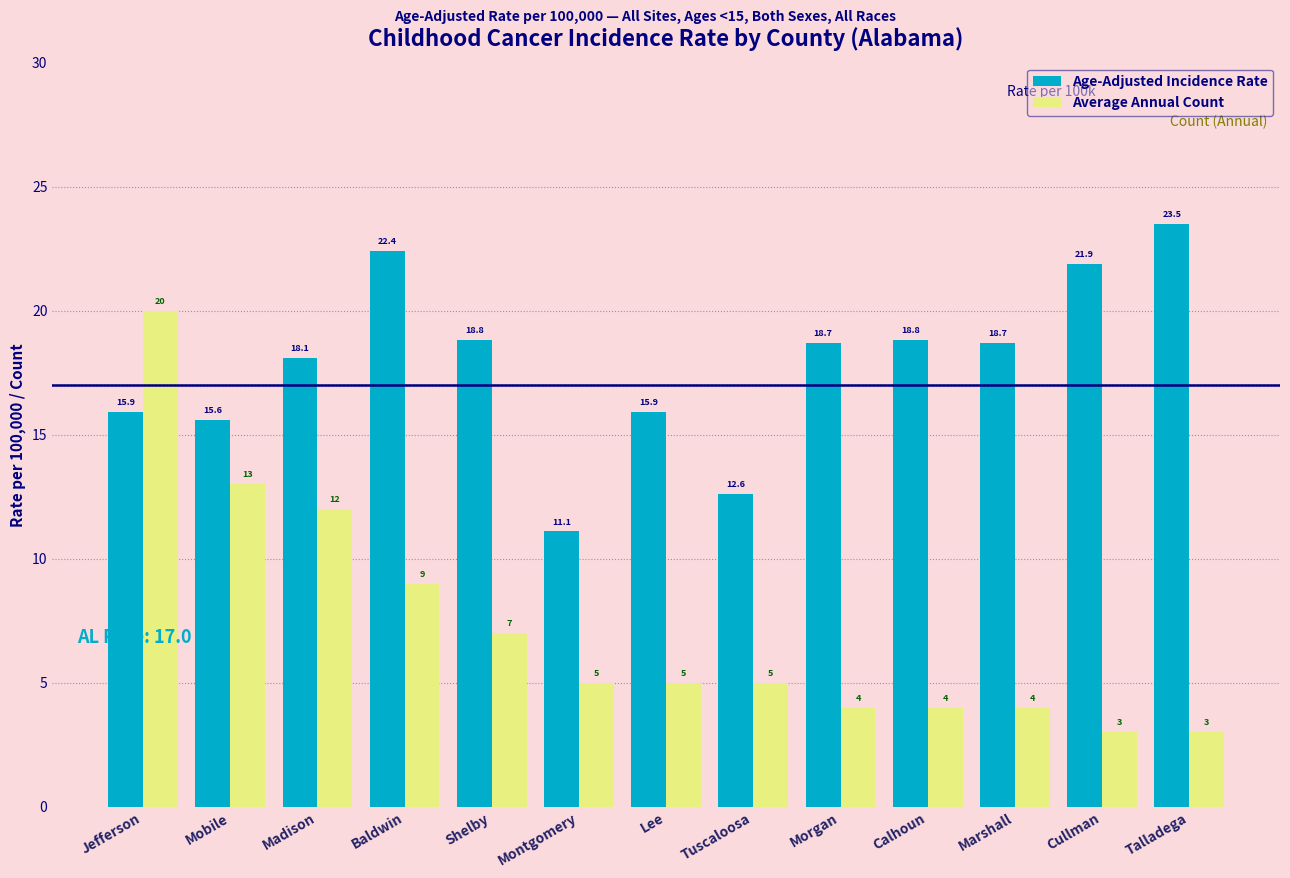

At which label is Average Annual Count closest to 11?

Madison